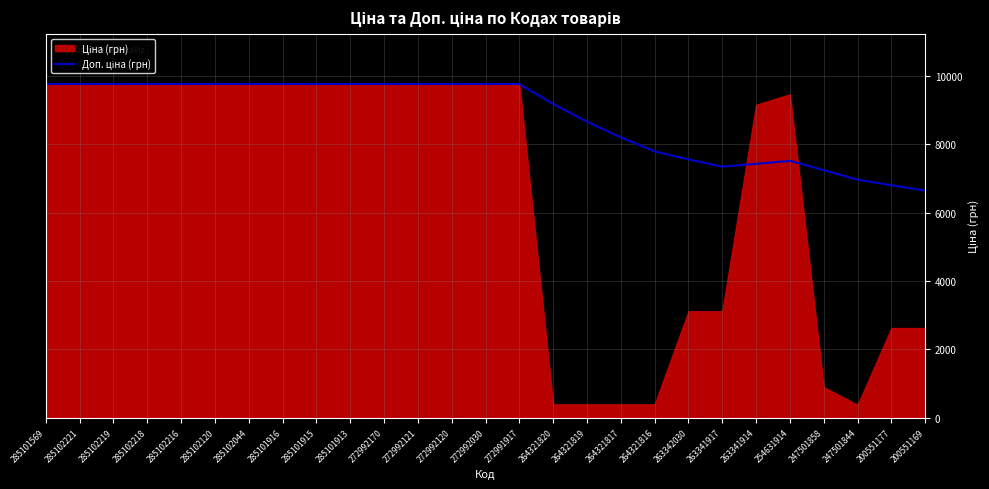

What is the label of the 18th point from the left?

264321817